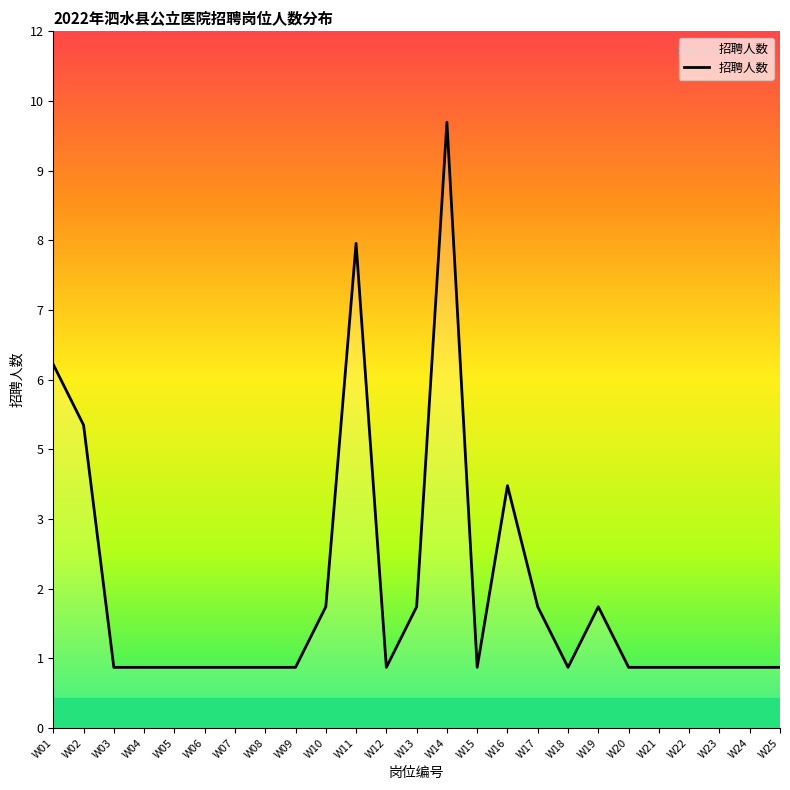

True or false: there are more than 0 points higher than both neighbors.

True